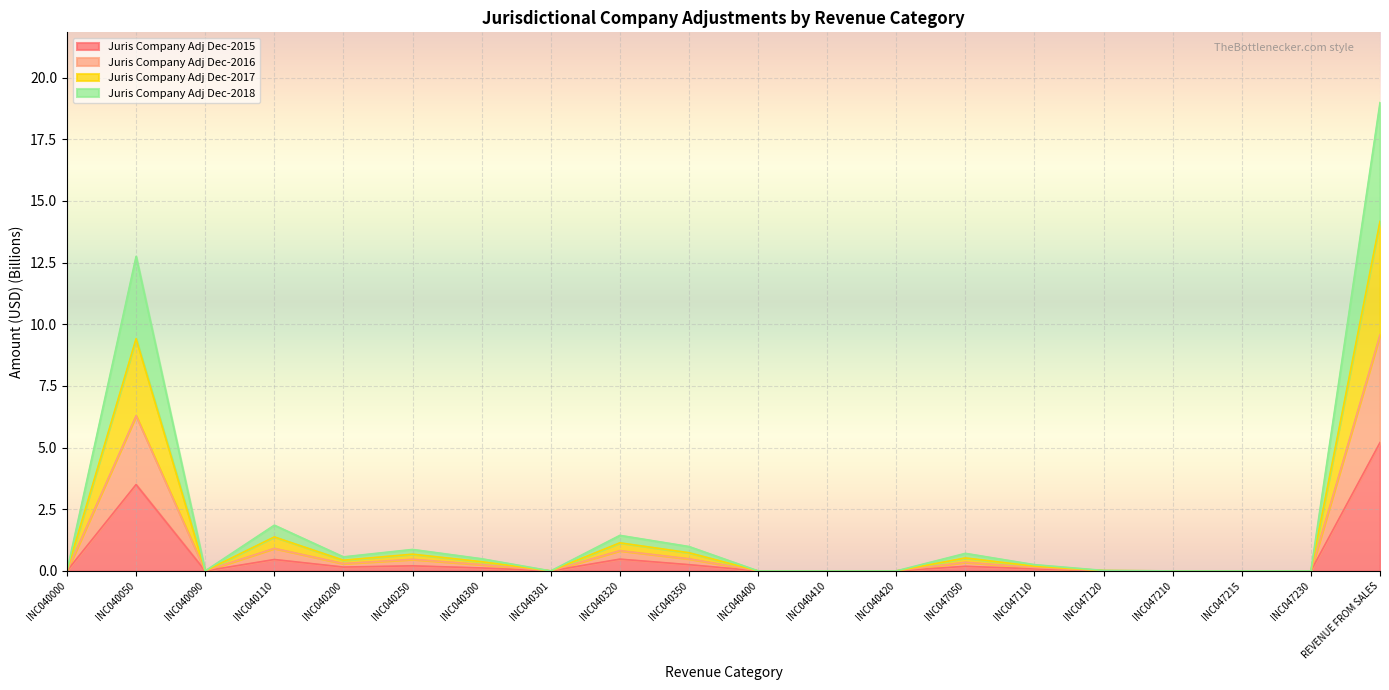

What position from the right is INC040050?

19